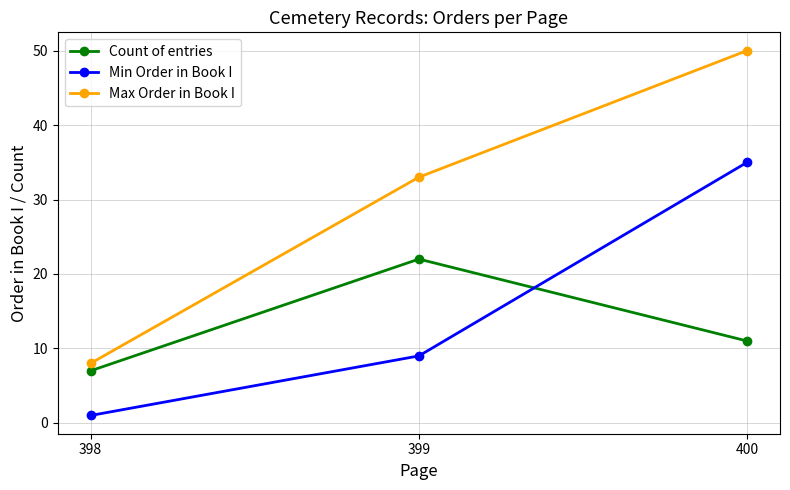

How many lines are shown in the chart?

3